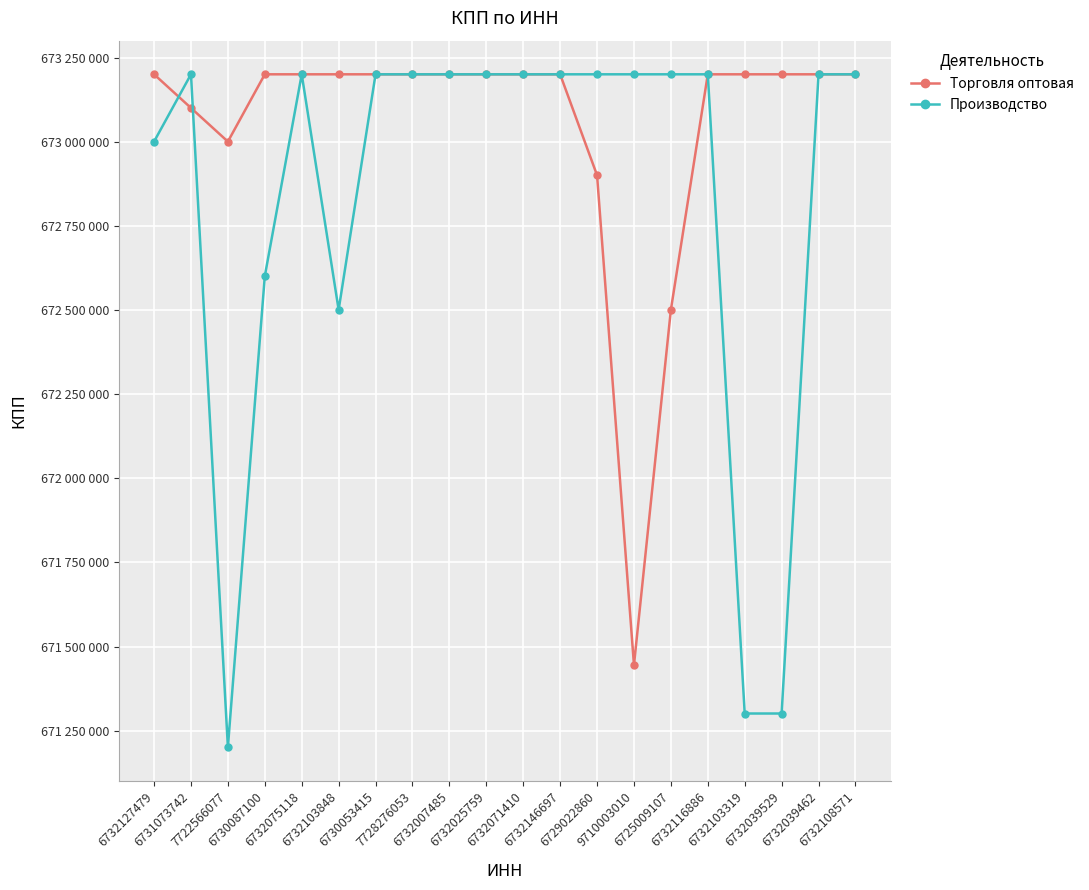

Rank the series by their average value, from highest to lowest.

Торговля оптовая, Производство